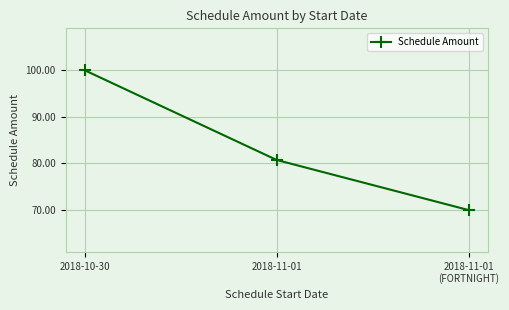

What is the value of the 1st point from the left?

100.0